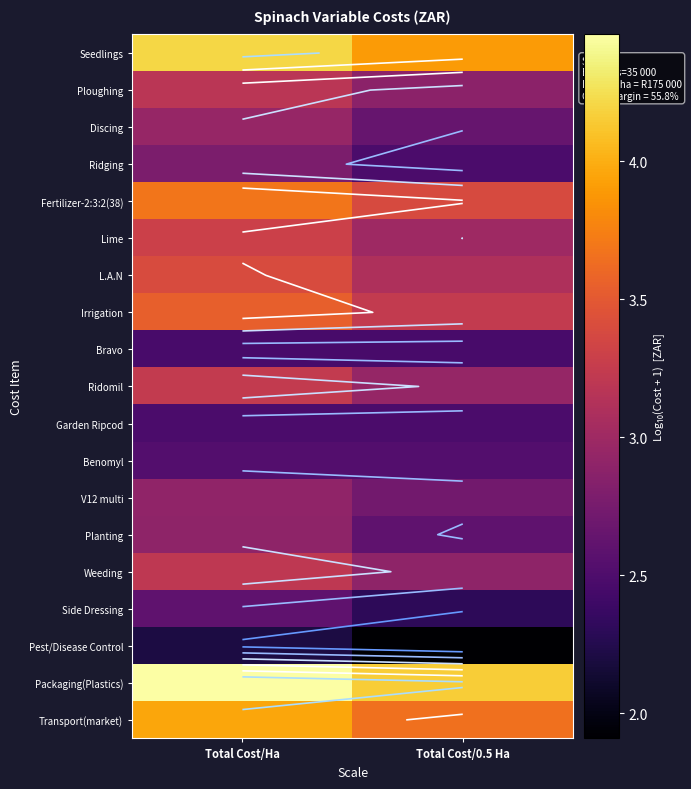

What is the smallest value displayed?

1.9